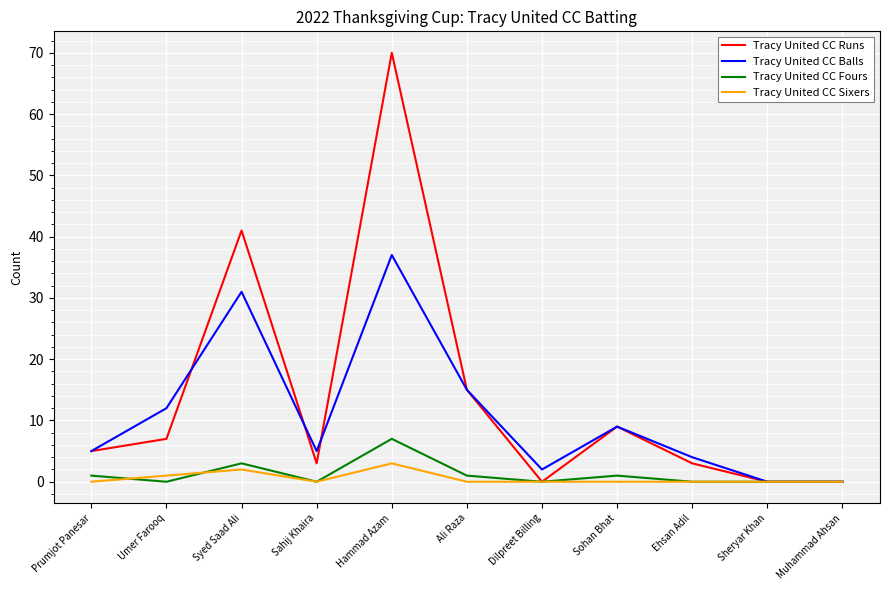

What is the spread (max minus min) of values at Hammad Azam?

67